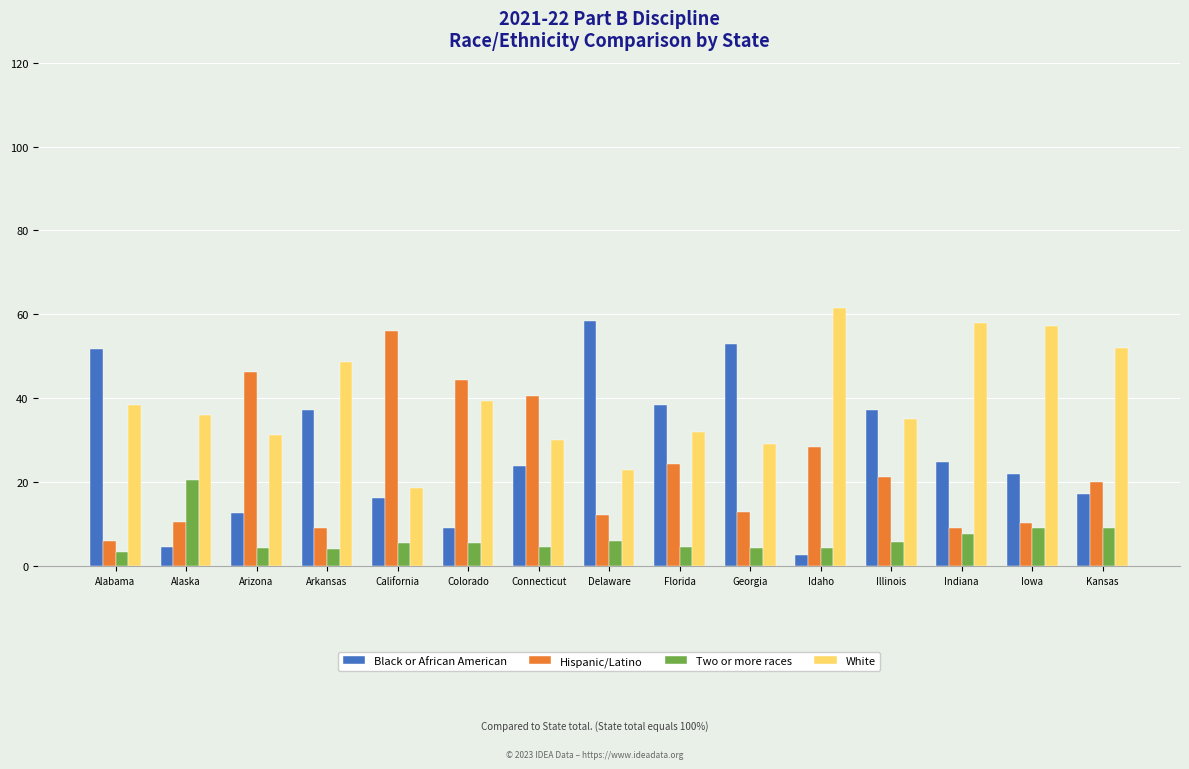

Is the value of Black or African American at Georgia greater than the value of Two or more races at California?

Yes